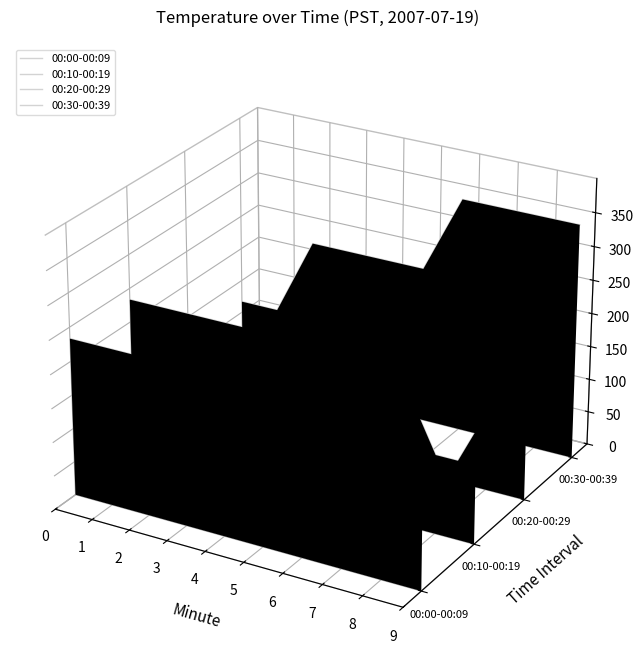

Rank the categories by 00:10-00:19 value from highest to lowest.

0, 1, 2, 3, 4, 5, 6, 7, 8, 9